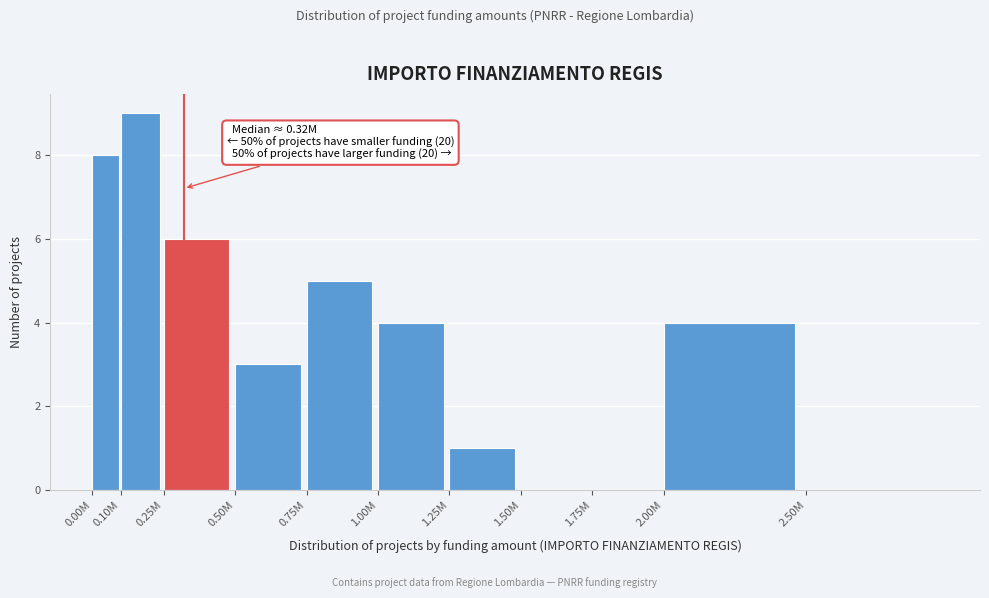

Reading right to left, list all the values displayed in this chart.

2.50M=0	2.00M=4	1.75M=0	1.50M=0	1.25M=1	1.00M=4	0.75M=5	0.50M=3	0.25M=6	0.10M=9	0.00M=8